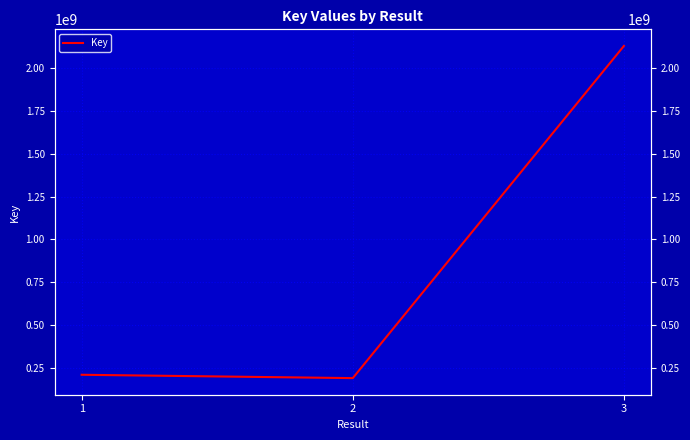

Where is the data nearest to the value 1159974896?

1